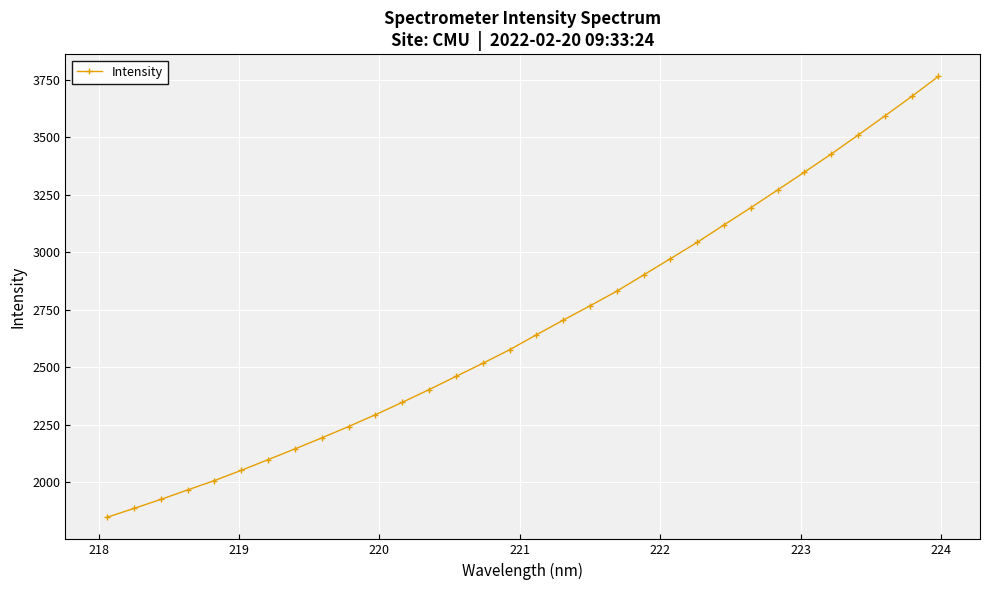

What is the value of the 26th point from the left?

3270.3